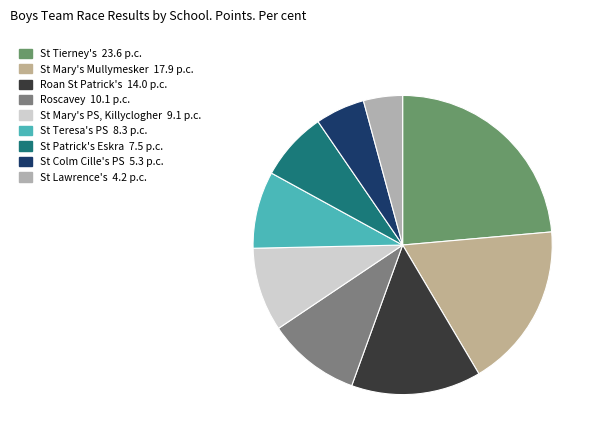

Which slice is the smallest?

St Lawrence's